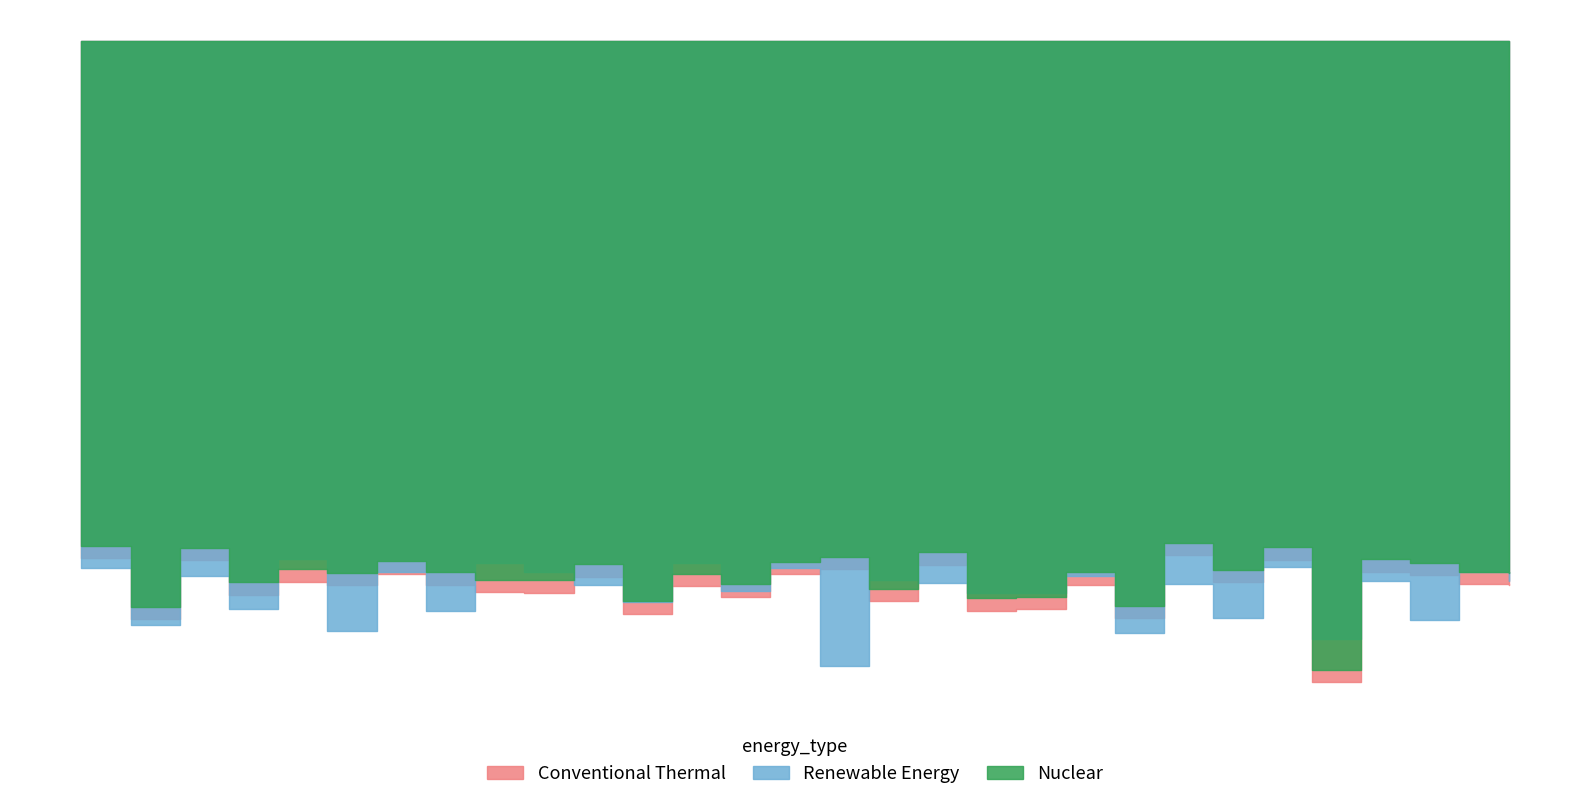

What is the greatest value displayed?

-121.3